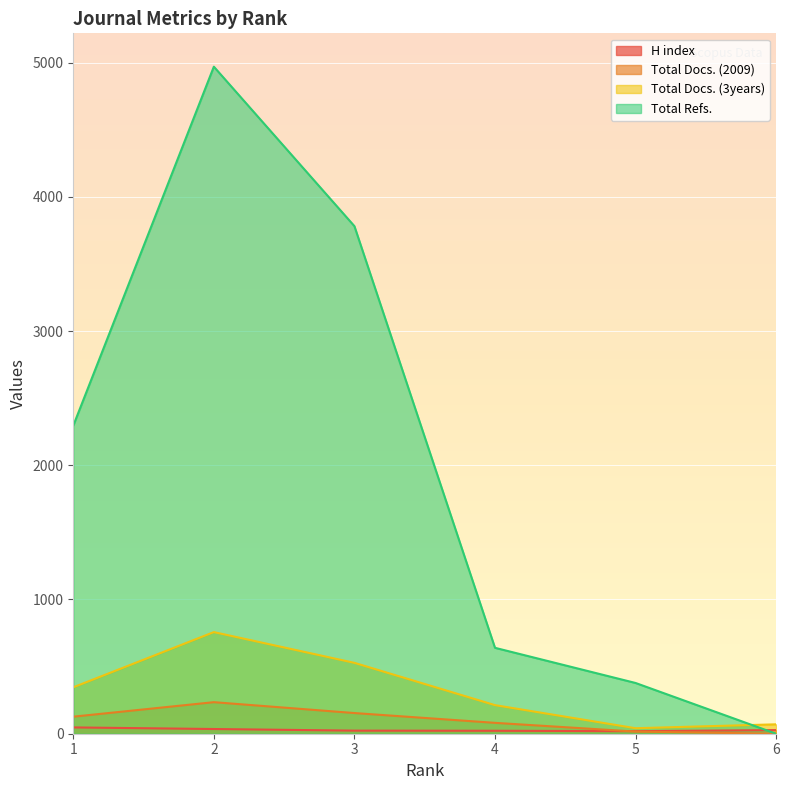

What is the value of the Total Refs. point at the 4th from the left?

640